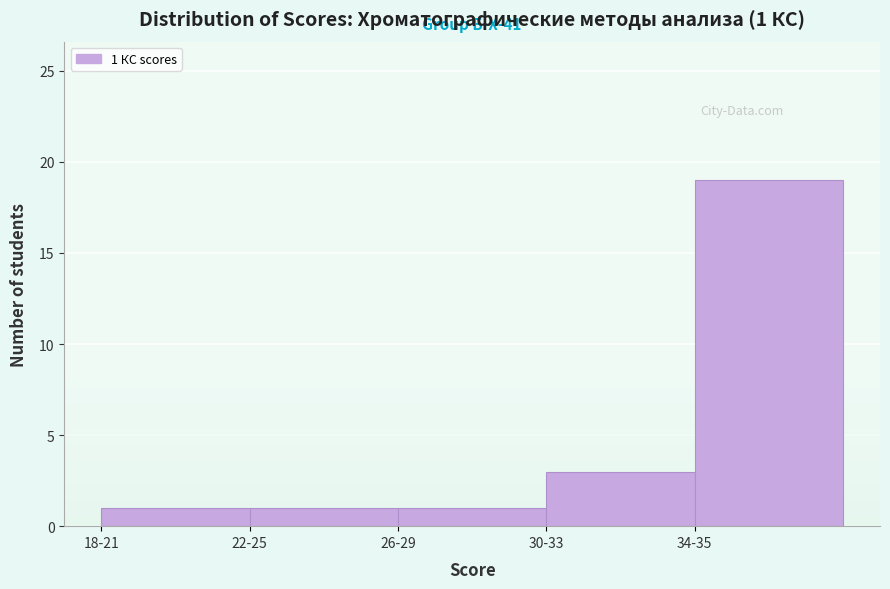

Reading left to right, extract all data points from this chart.

18-21=1	22-25=1	26-29=1	30-33=3	34-35=19